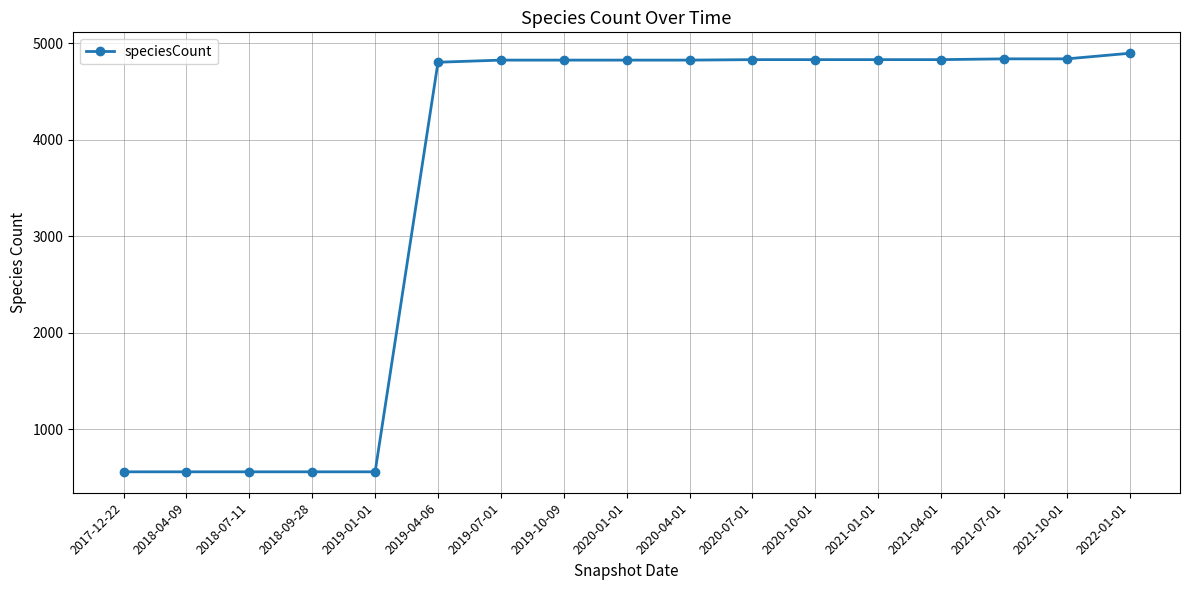

What position from the left is 2019-07-01?

7